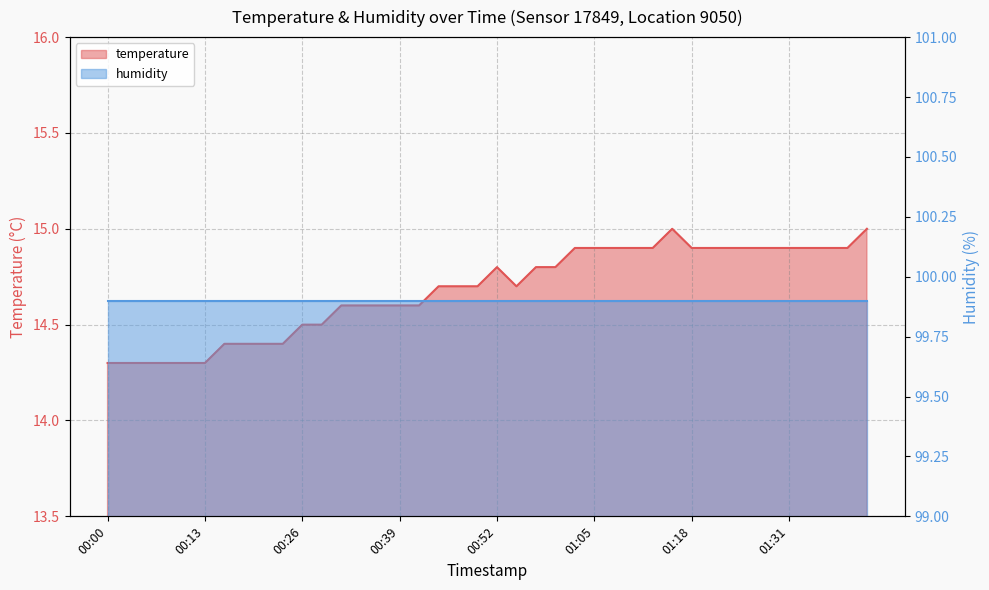

At which label is the value closest to 14?

00:00